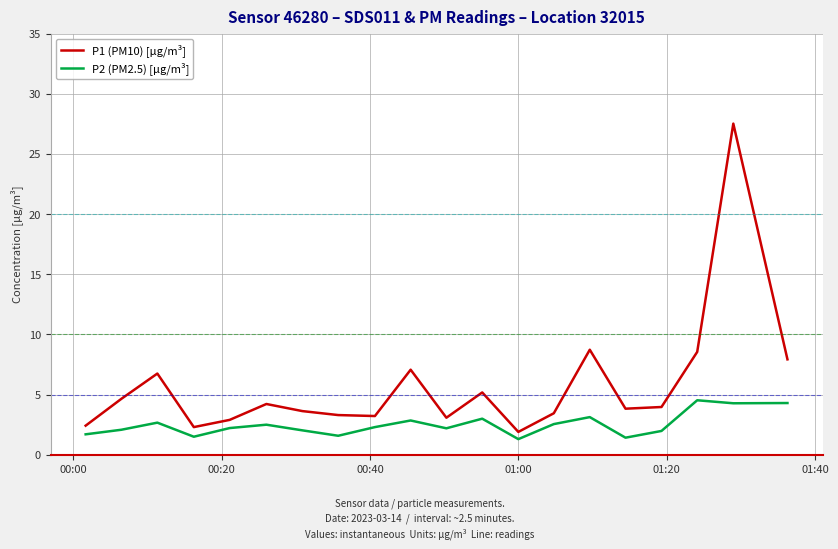

True or false: P1 (PM10) [µg/m³] has more than 1 points higher than both neighbors.

True